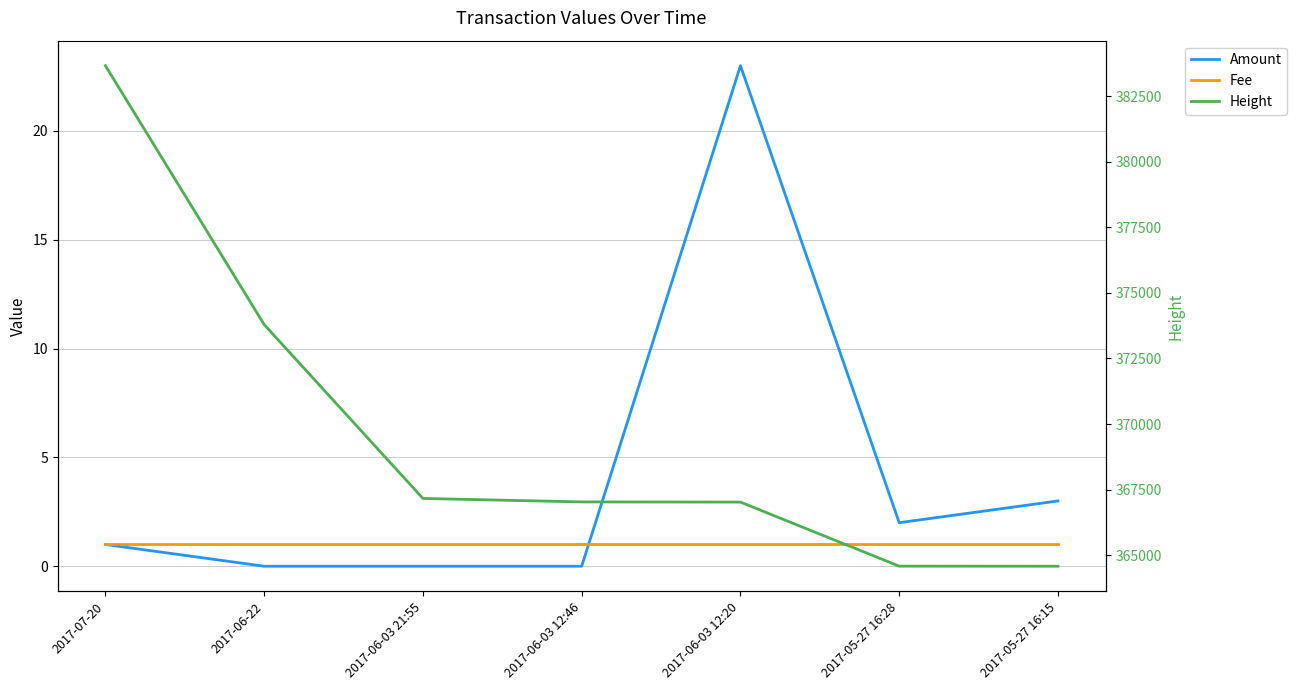

Is the value of Height at 2017-07-20 greater than the value of Amount at 2017-06-22?

Yes